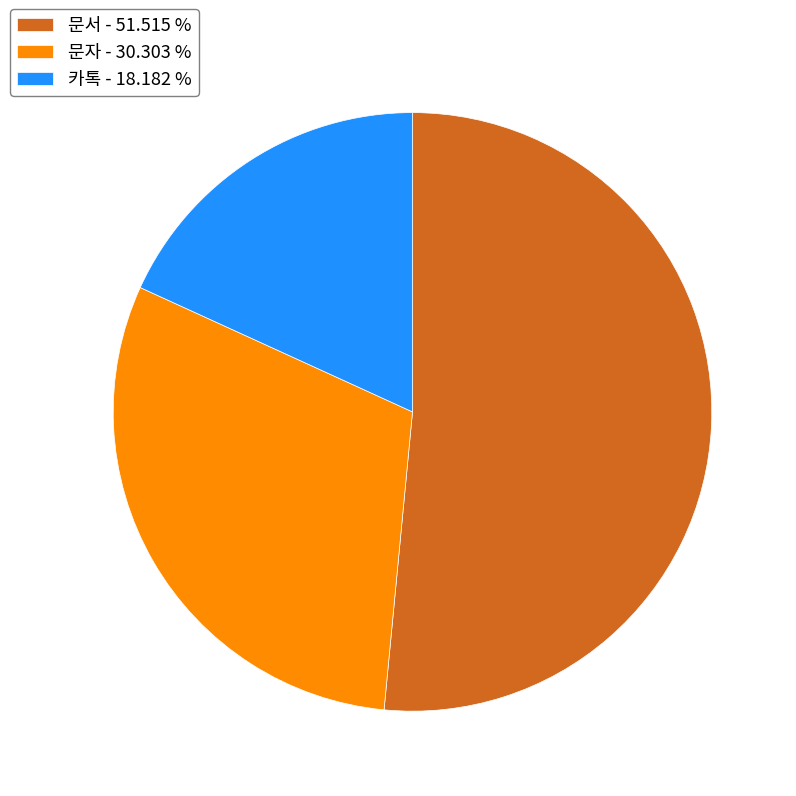

How many slices are in this pie chart?

3